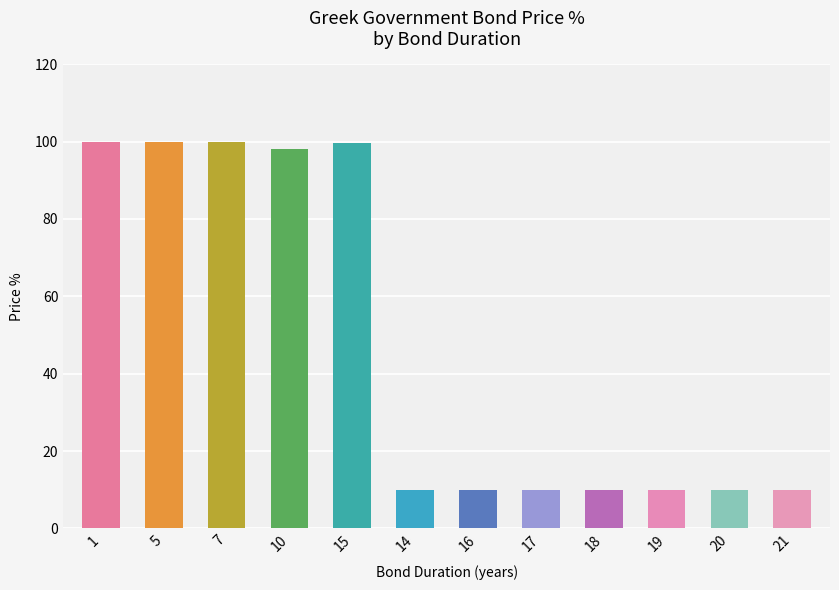

What position from the right is 20?

2